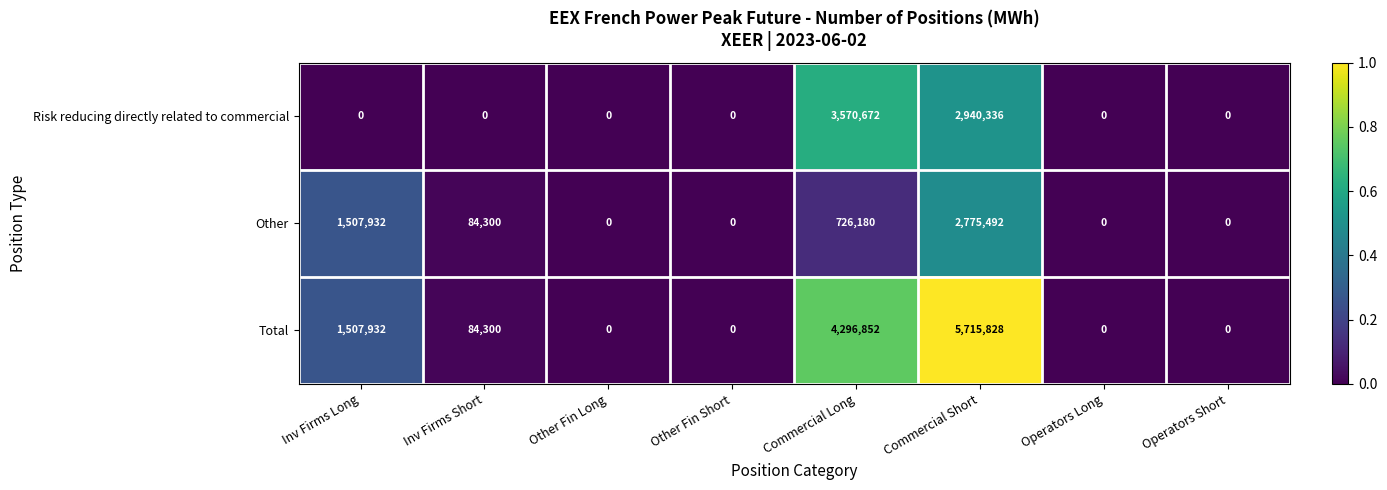

What is the difference between the maximum and minimum values in the Risk reducing directly related to commercial series?

3570672